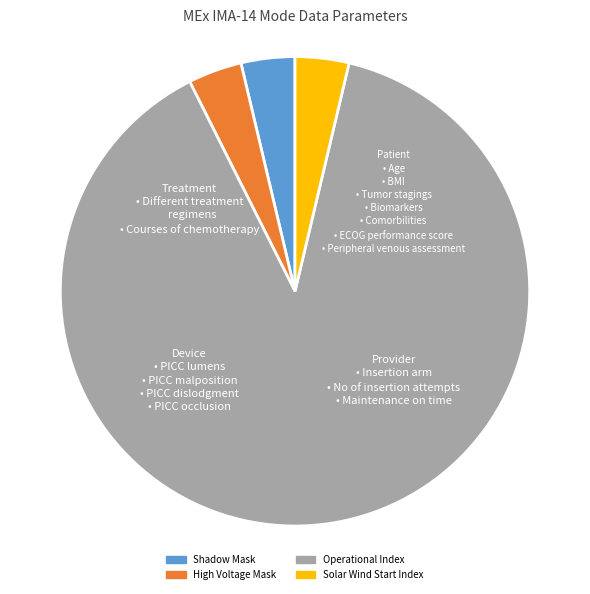

The Operational Index slice represents 89% of the pie. True or false?

True